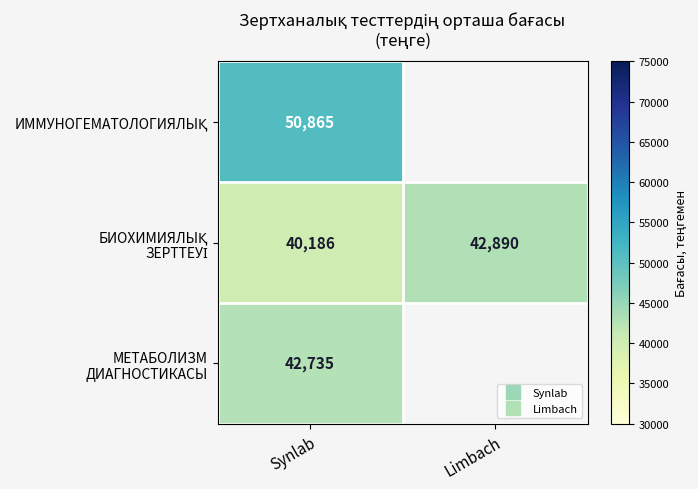

What is the lowest value of the ИММУНОГЕМАТОЛОГИЯЛЫҚ series?

50865.0